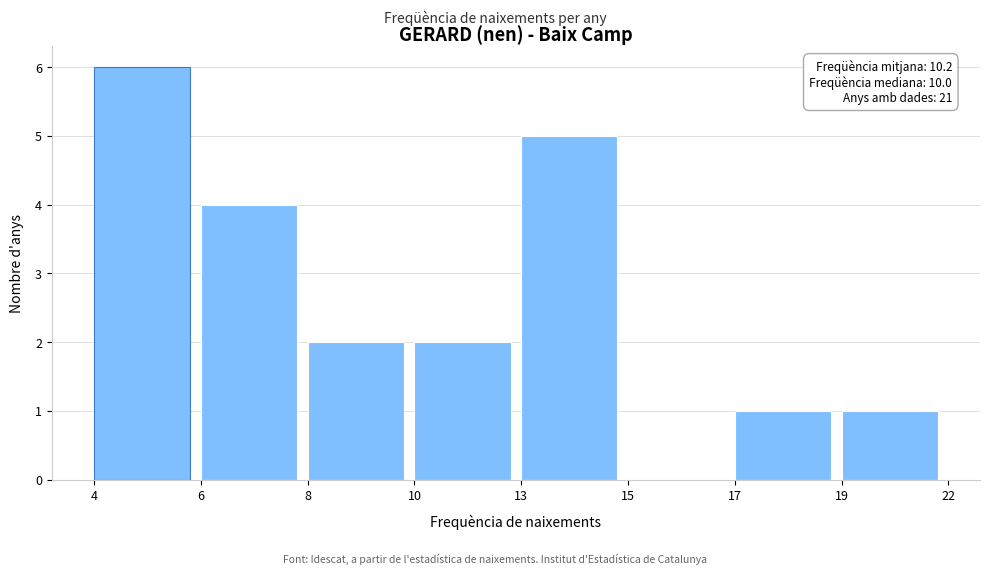

Reading left to right, what are all the values shown in this chart?

4=6	6=4	8=2	10=2	13=5	15=0	17=1	19=1